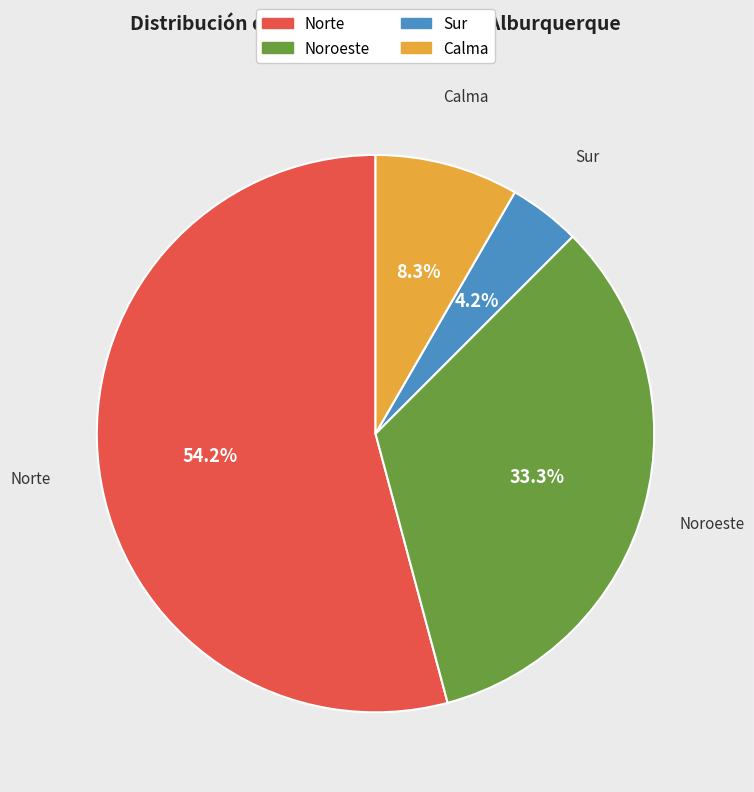

Which has a higher value, Noroeste or Norte?

Norte